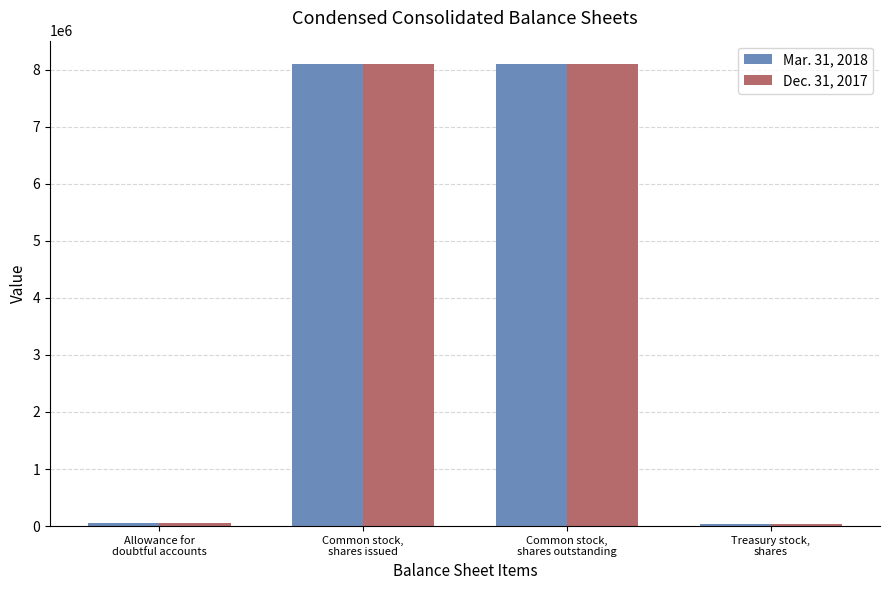

Rank the series by their average value, from lowest to highest.

Dec. 31, 2017, Mar. 31, 2018